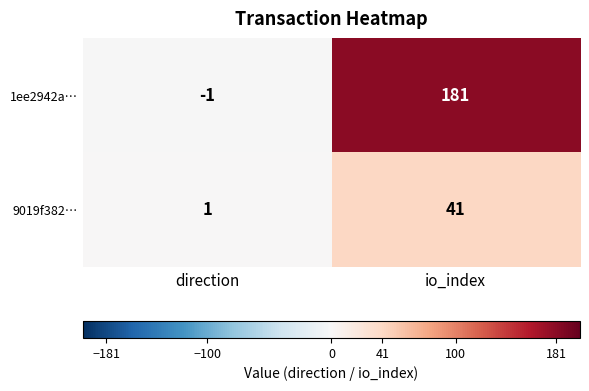

How many data points in 9019f382… are less than 41?

1